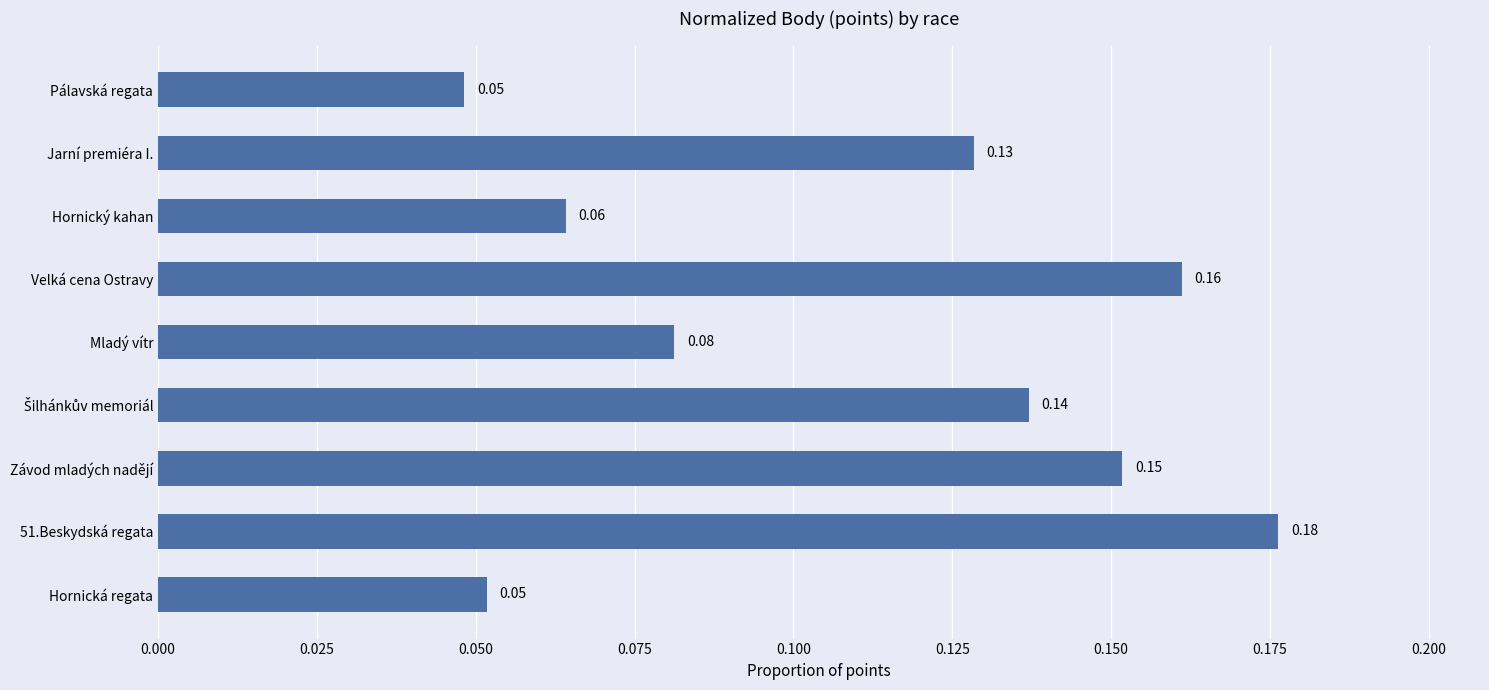

What is the label of the 1st bar from the top?

Pálavská regata